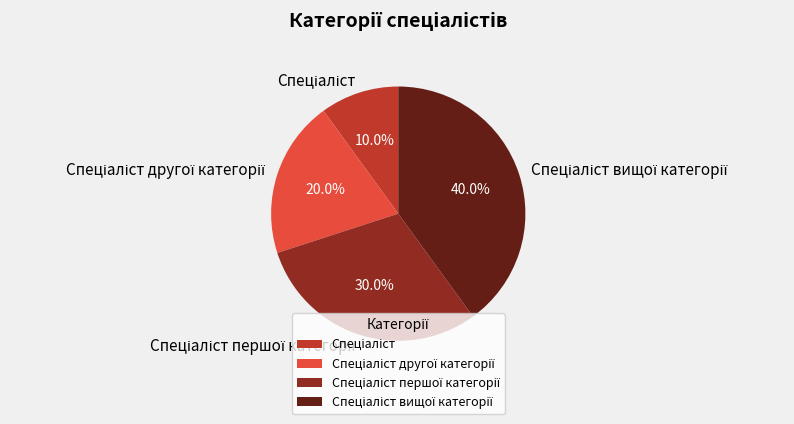

Is there a majority slice in this chart?

No